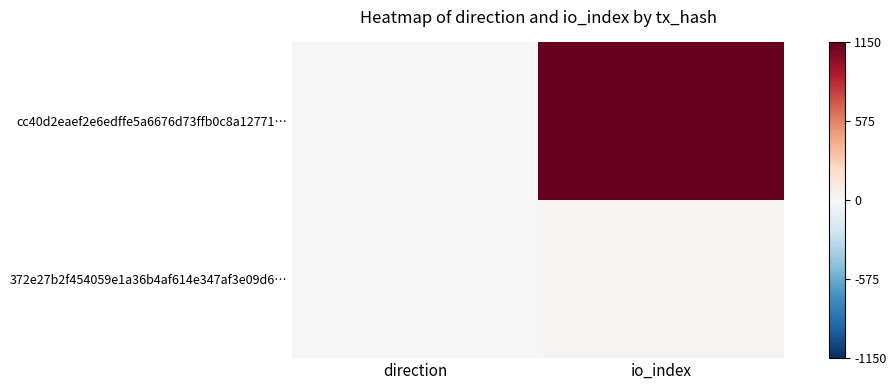

Reading right to left, list all the values displayed in this chart.

cc40d2eaef2e6edffe5a6676d73ffb0c8a12771…: io_index=1.0	direction=-0.0
372e27b2f454059e1a36b4af614e347af3e09d6…: io_index=0.0	direction=0.0